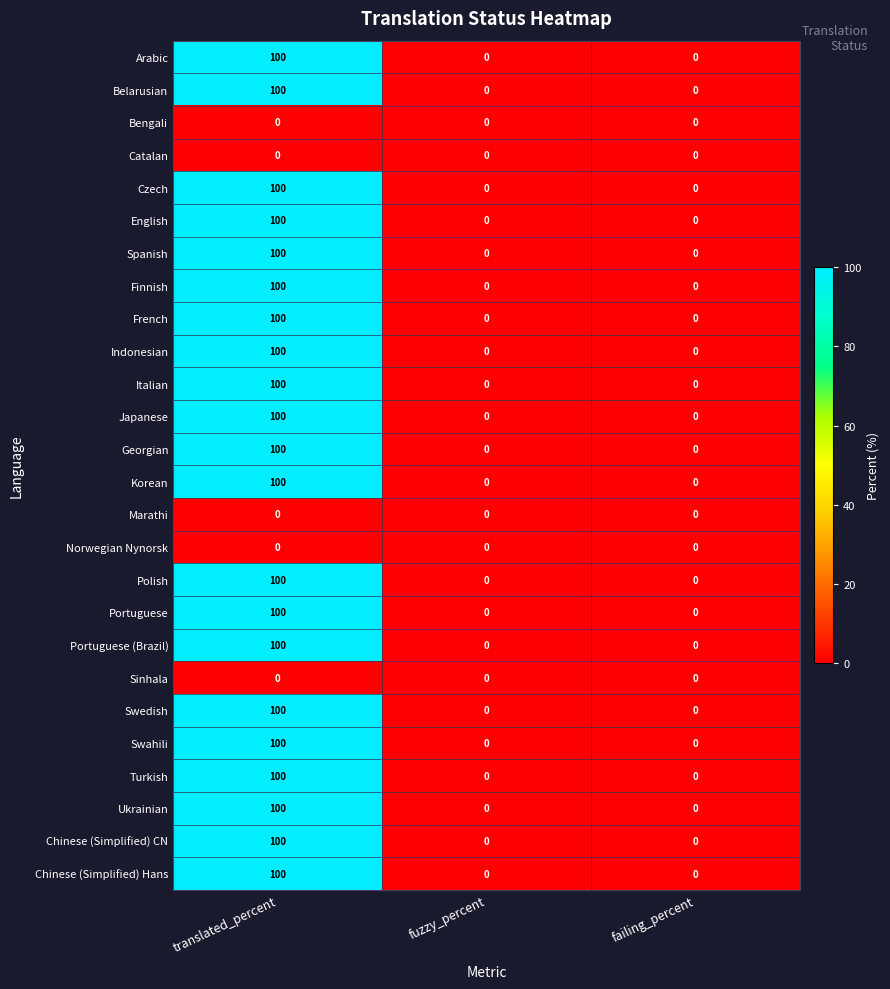

At which category is the sum across all series the highest?

translated_percent